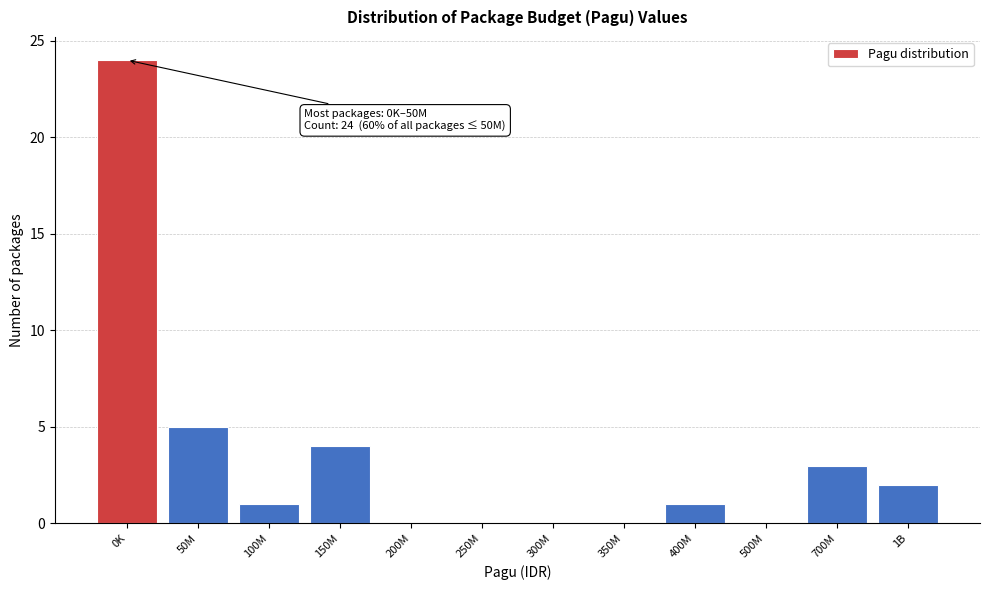

Reading right to left, transcribe all the data shown in this chart.

1B=2	700M=3	500M=0	400M=1	350M=0	300M=0	250M=0	200M=0	150M=4	100M=1	50M=5	0K=24